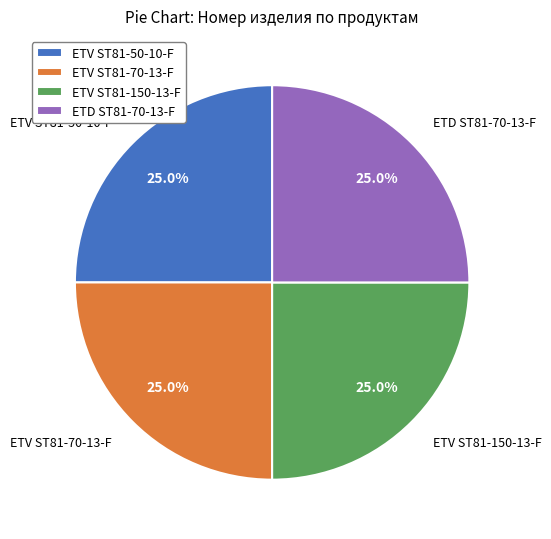

True or false: ETV ST81-150-13-F accounts for 25% of the total.

True